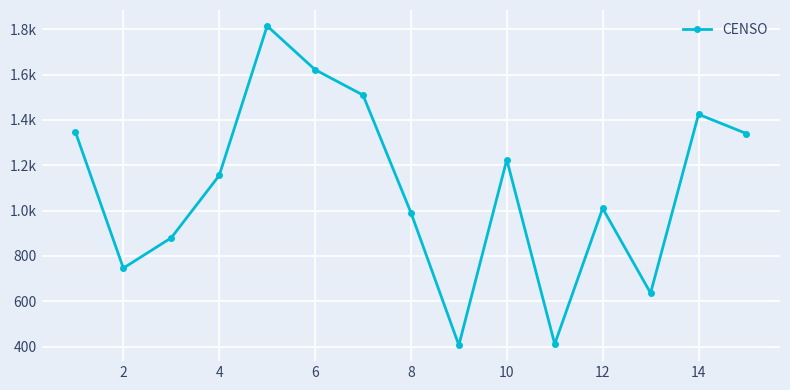

Is this an area chart (filled region under the line)?

No